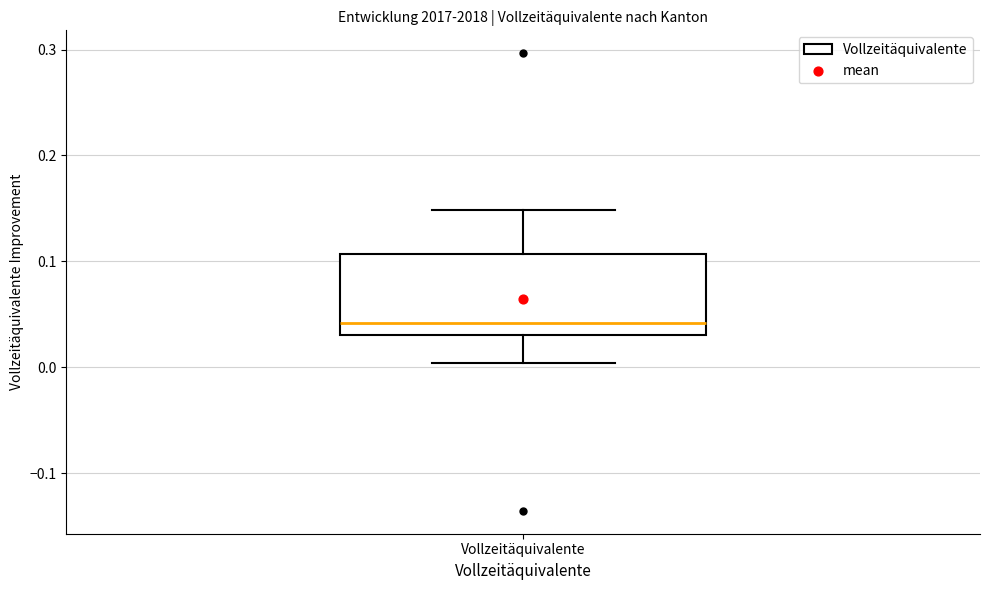

Read this box plot against the y-axis: the position of the median line, the range covered by the box, and the ends of both whiskers. The values are not printed on the chart, so give them approximately, as read against the axis.

median 0.04, box 0.03 to 0.11, whiskers 0.00 to 0.15